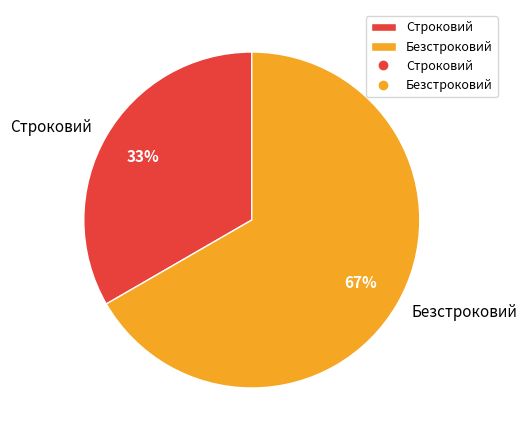

True or false: Безстроковий accounts for 78% of the total.

False